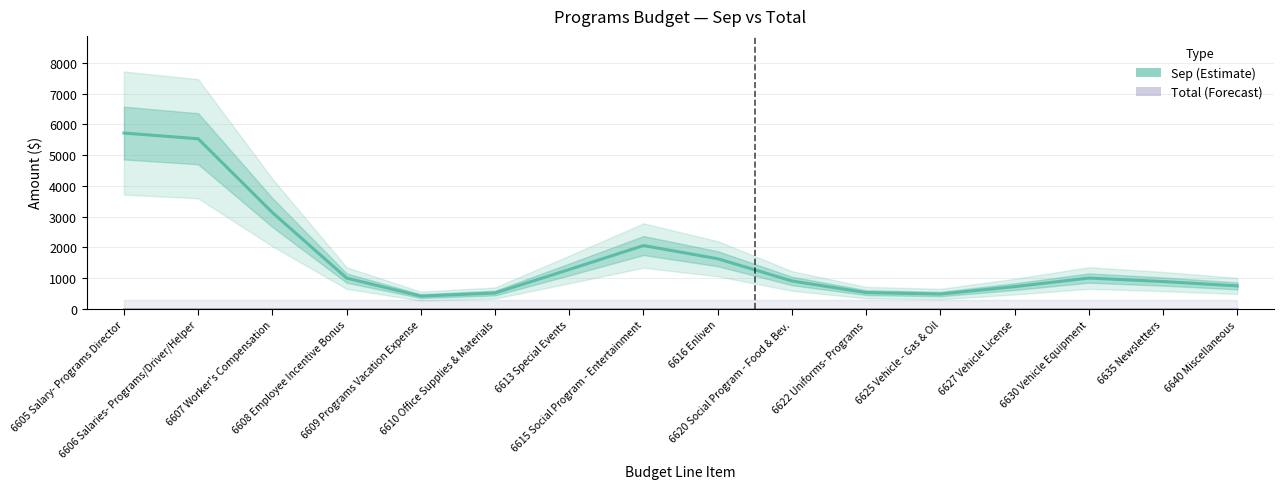

Reading right to left, what are all the values shown in this chart?

Sep (Estimate): 6640 Miscellaneous=748.5	6635 Newsletters=890.8	6630 Vehicle Equipment=1003.7	6627 Vehicle License=724.4	6625 Vehicle - Gas & Oil=483.8	6622 Uniforms- Programs=530.4	6620 Social Program - Food & Bev.=908.5	6616 Enliven=1631.7	6615 Social Program - Entertainment=2059.7	6613 Special Events=1281.8	6610 Office Supplies & Materials=517.3	6609 Programs Vacation Expense=416.0	6608 Employee Incentive Bonus=1002.7	6607 Worker's Compensation=3133.4	6606 Salaries- Programs/Driver/Helper=5530.8	6605 Salary- Programs Director=5715.7
Total (Forecast): 6640 Miscellaneous=0.0	6635 Newsletters=0.0	6630 Vehicle Equipment=0.0	6627 Vehicle License=0.0	6625 Vehicle - Gas & Oil=0.0	6622 Uniforms- Programs=0.0	6620 Social Program - Food & Bev.=0.0	6616 Enliven=0.0	6615 Social Program - Entertainment=0.0	6613 Special Events=0.0	6610 Office Supplies & Materials=0.0	6609 Programs Vacation Expense=0.0	6608 Employee Incentive Bonus=0.0	6607 Worker's Compensation=0.0	6606 Salaries- Programs/Driver/Helper=0.0	6605 Salary- Programs Director=0.0